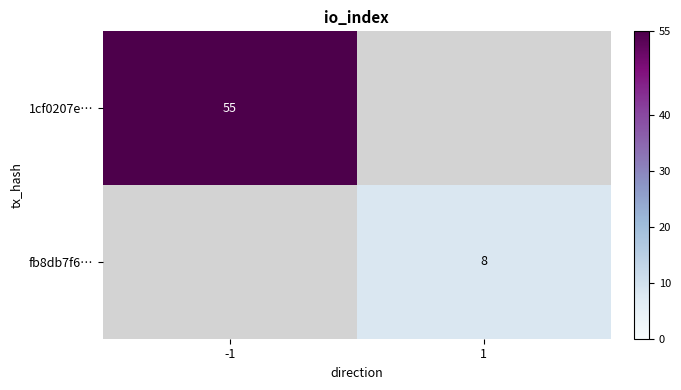

How many data points does each series have?

2